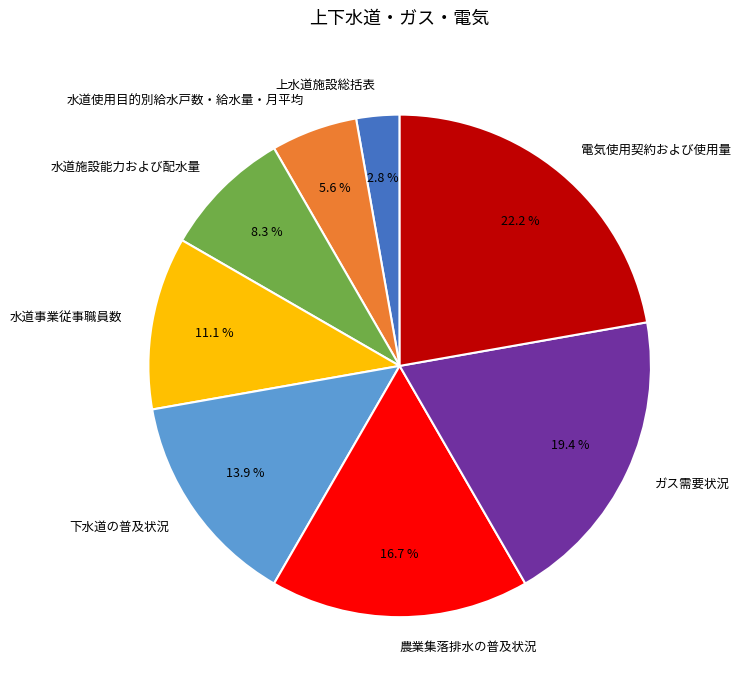

To the nearest percent, what is the average slice percentage?

12%